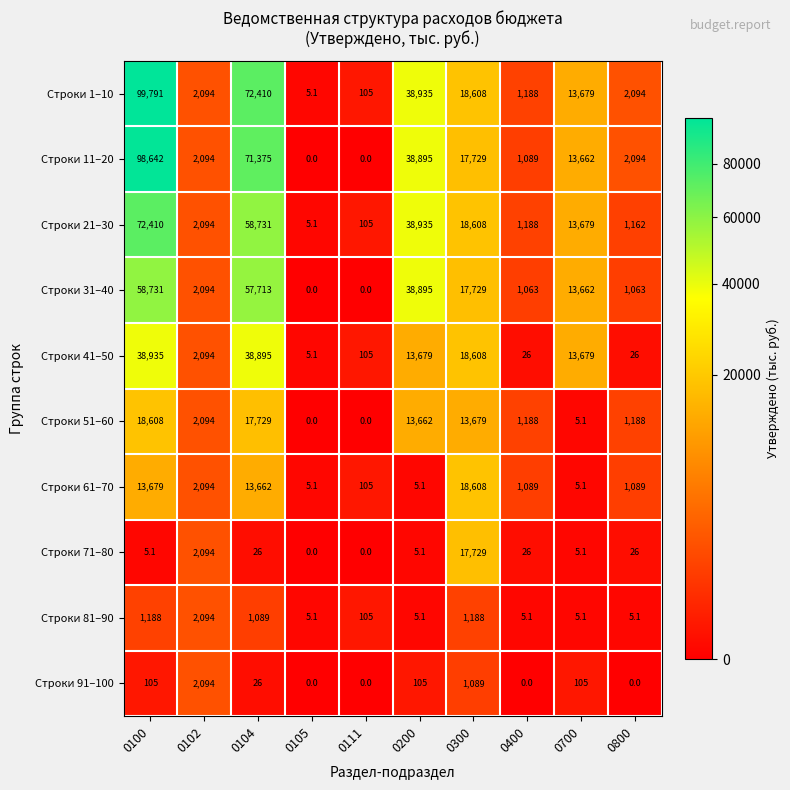

Which series has the largest range (max minus min)?

Строки 1–10